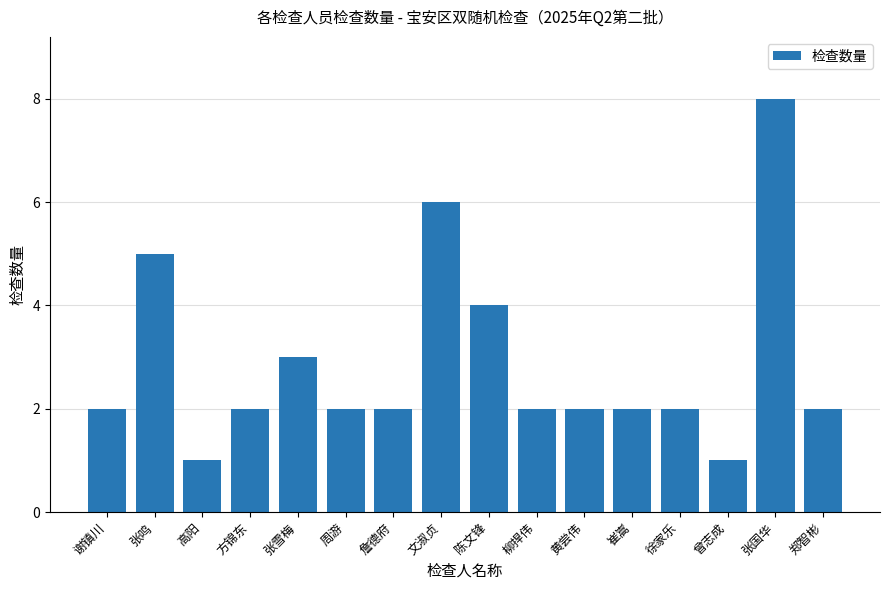

At which label is the value closest to 4?

陈文锋